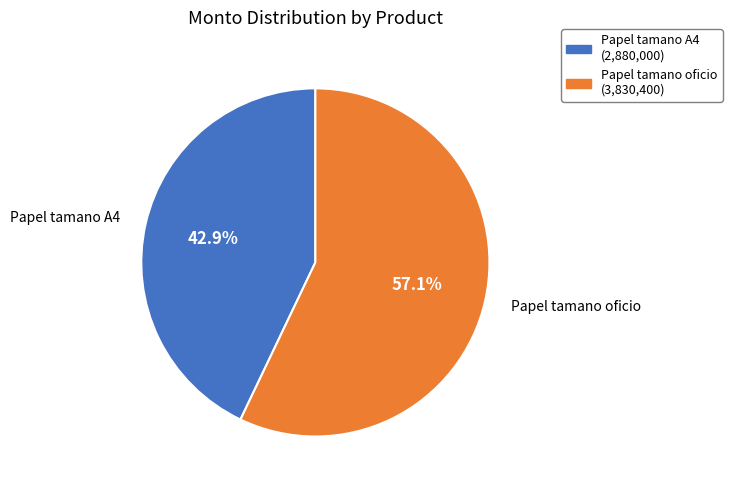

The Papel tamano A4 slice represents 28% of the pie. True or false?

False